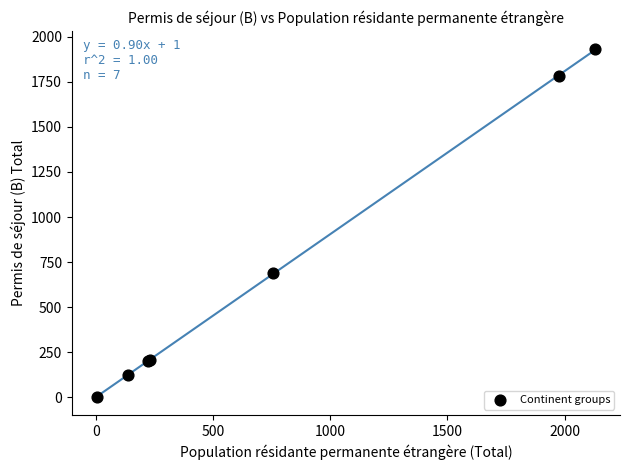

What Y value in the scatter plot is closest to 966?

691